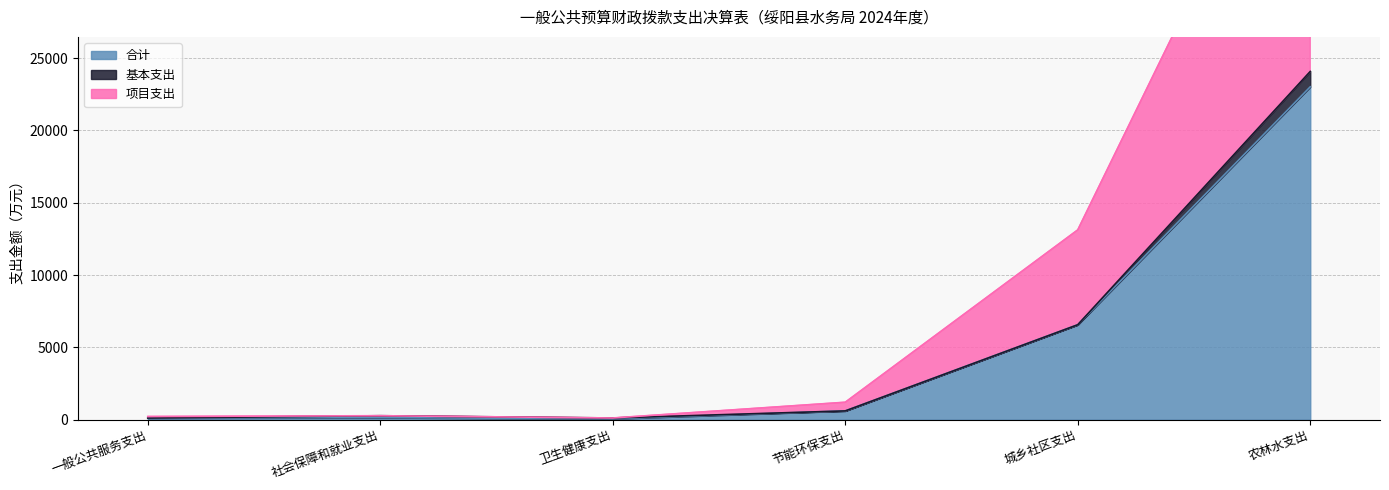

At which label is 合计 closest to 11537?

城乡社区支出